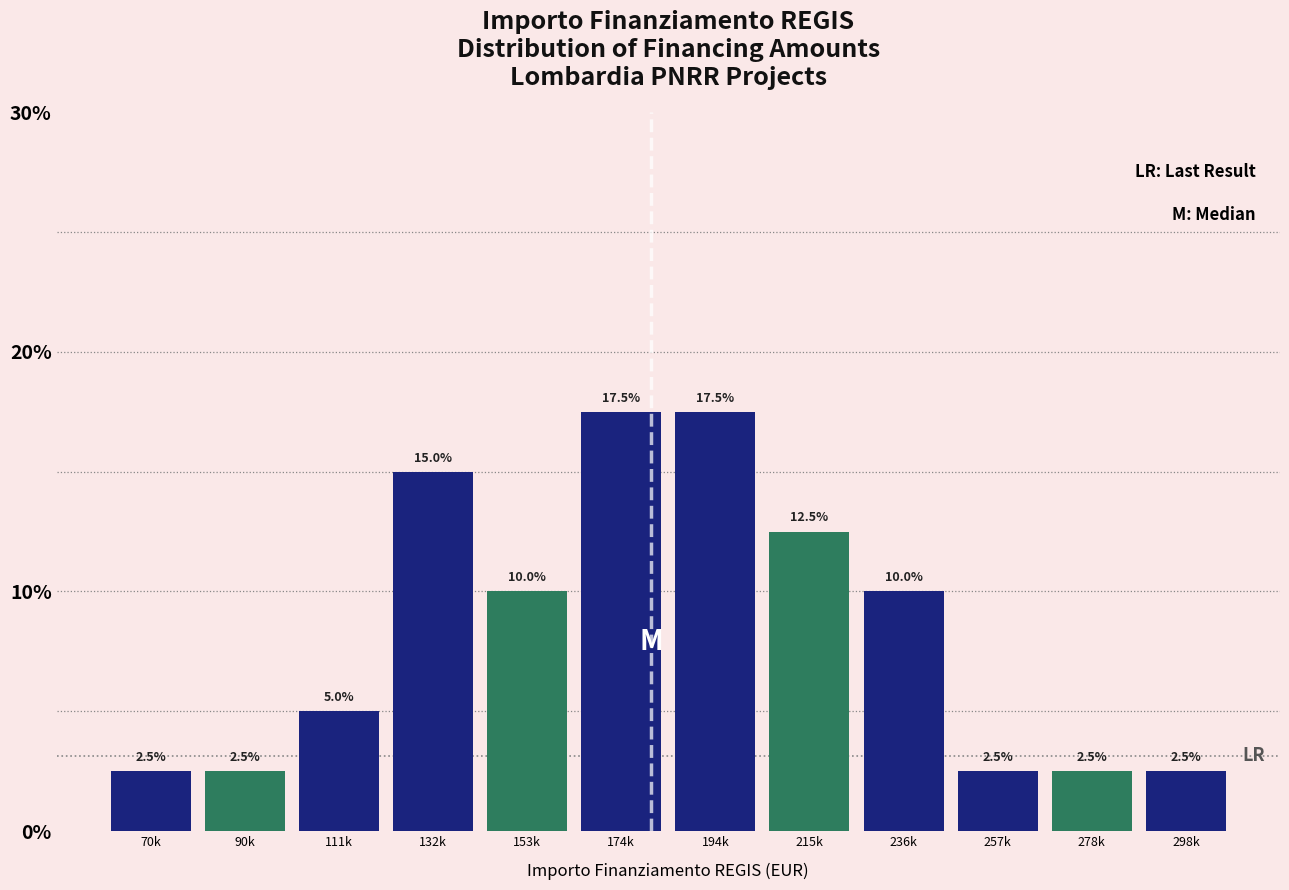

Reading right to left, extract all data points from this chart.

298k=2.5	278k=2.5	257k=2.5	236k=10.0	215k=12.5	194k=17.5	174k=17.5	153k=10.0	132k=15.0	111k=5.0	90k=2.5	70k=2.5